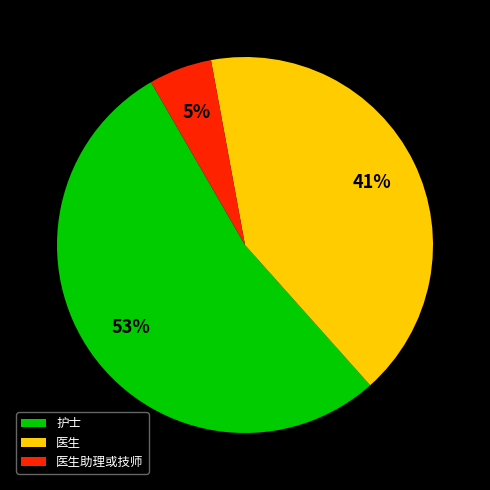

Which slice is the largest?

护士